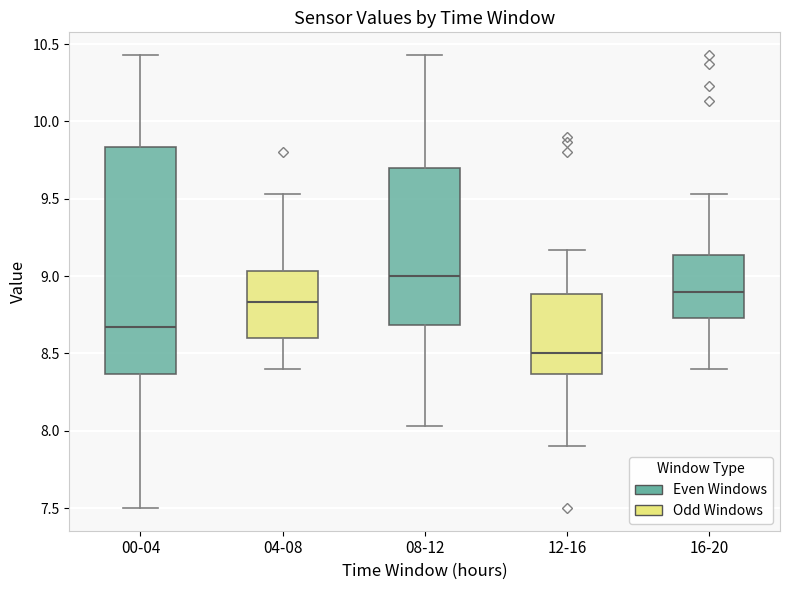

Reading left to right, transcribe this box plot: for each box, give where its median line is, the range the box spans, and where its two whiskers end, as read against the y-axis. The values are not printed on the chart, so give them approximately, as read against the axis.

00-04: median 8.65, box 8.35 to 9.85, whiskers 7.50 to 10.45
04-08: median 8.85, box 8.60 to 9.05, whiskers 8.40 to 9.55
08-12: median 9.00, box 8.70 to 9.70, whiskers 8.05 to 10.45
12-16: median 8.50, box 8.35 to 8.90, whiskers 7.90 to 9.15
16-20: median 8.90, box 8.75 to 9.15, whiskers 8.40 to 9.55